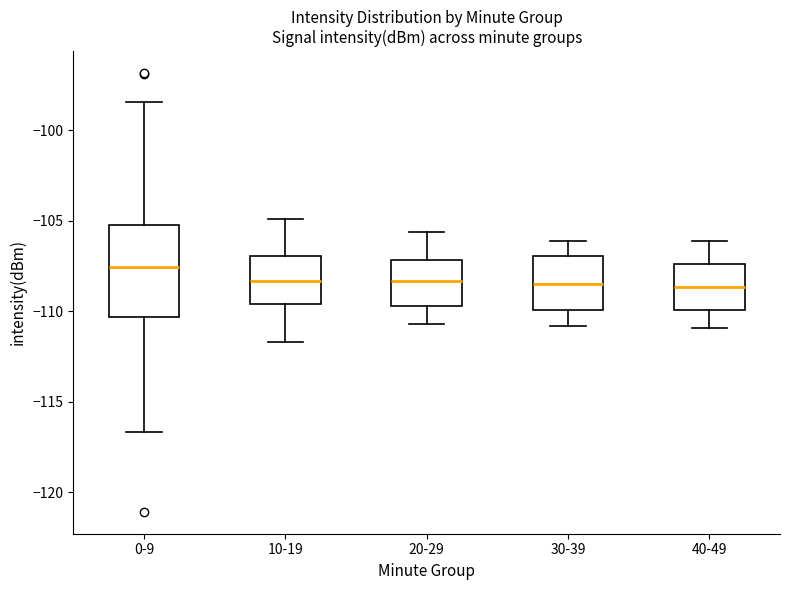

Reading left to right, read every box against the y-axis: the position of its median line, the range the box covers, and the ends of its whiskers. The values are not printed on the chart, so give them approximately, as read against the axis.

0-9: median -107.5, box -110.5 to -105.5, whiskers -116.5 to -98.5
10-19: median -108.5, box -109.5 to -107.0, whiskers -111.5 to -105.0
20-29: median -108.5, box -109.5 to -107.0, whiskers -110.5 to -105.5
30-39: median -108.5, box -110.0 to -107.0, whiskers -111.0 to -106.0
40-49: median -108.5, box -110.0 to -107.5, whiskers -111.0 to -106.0